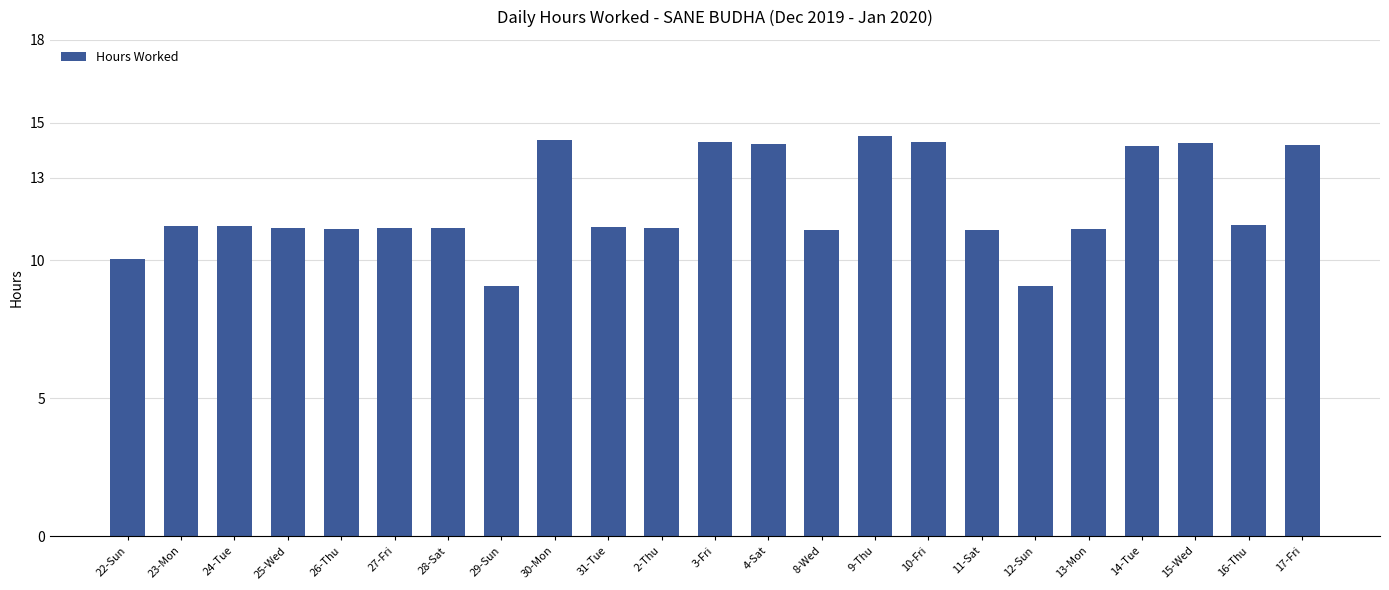

What is the sum of all values?

276.7